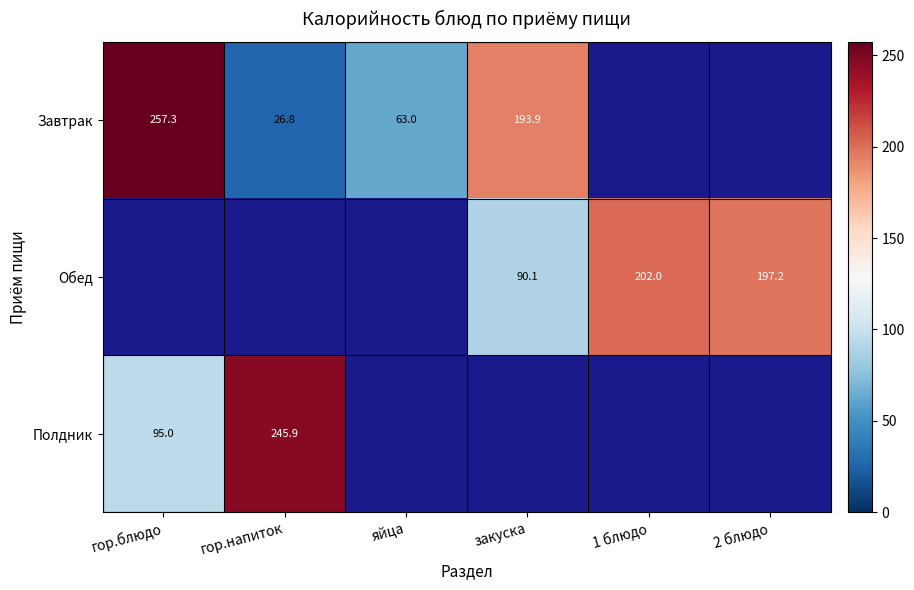

How many data points does each series have?

6